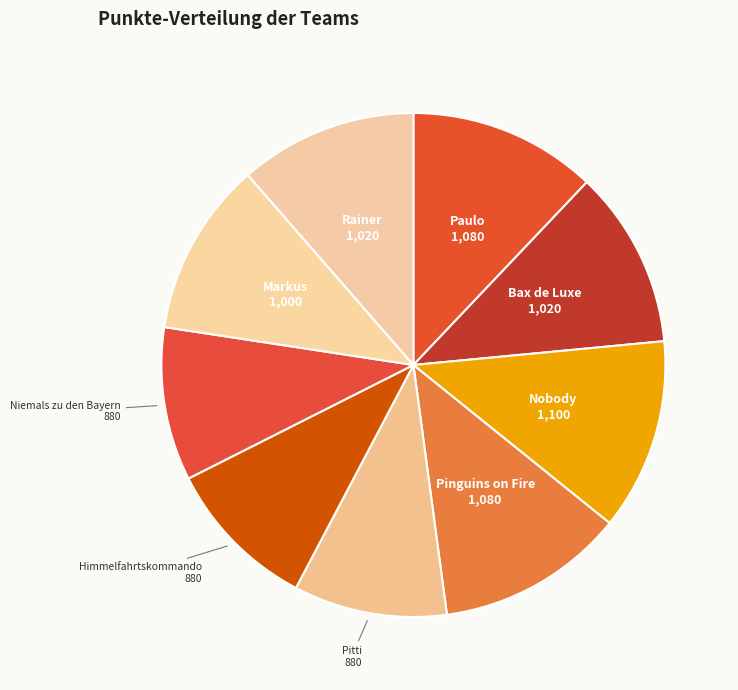

Between Nobody and Niemals zu den Bayern, which is larger?

Nobody